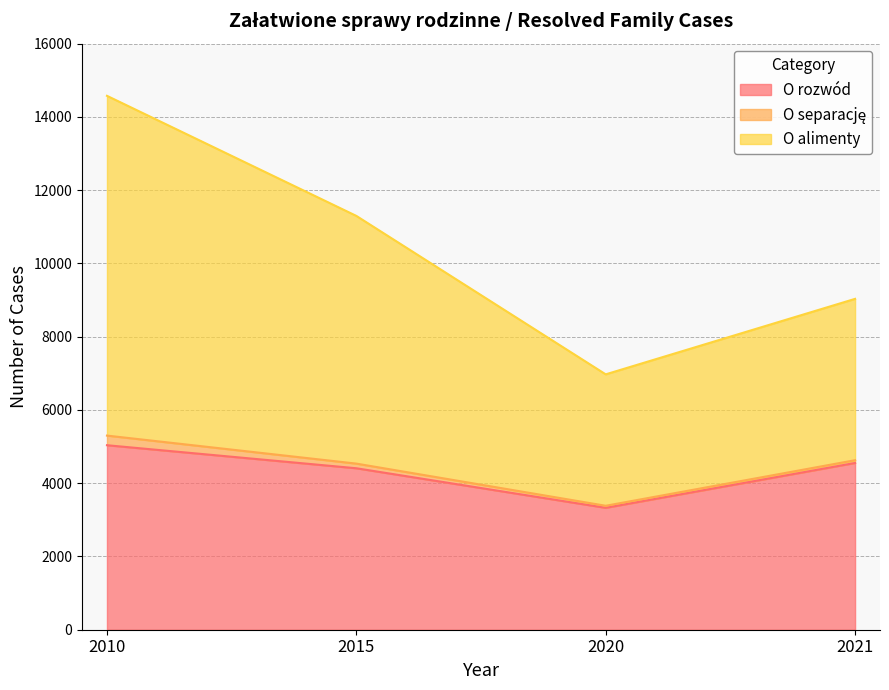

What is the value of the O rozwód point at the 4th from the left?

4553